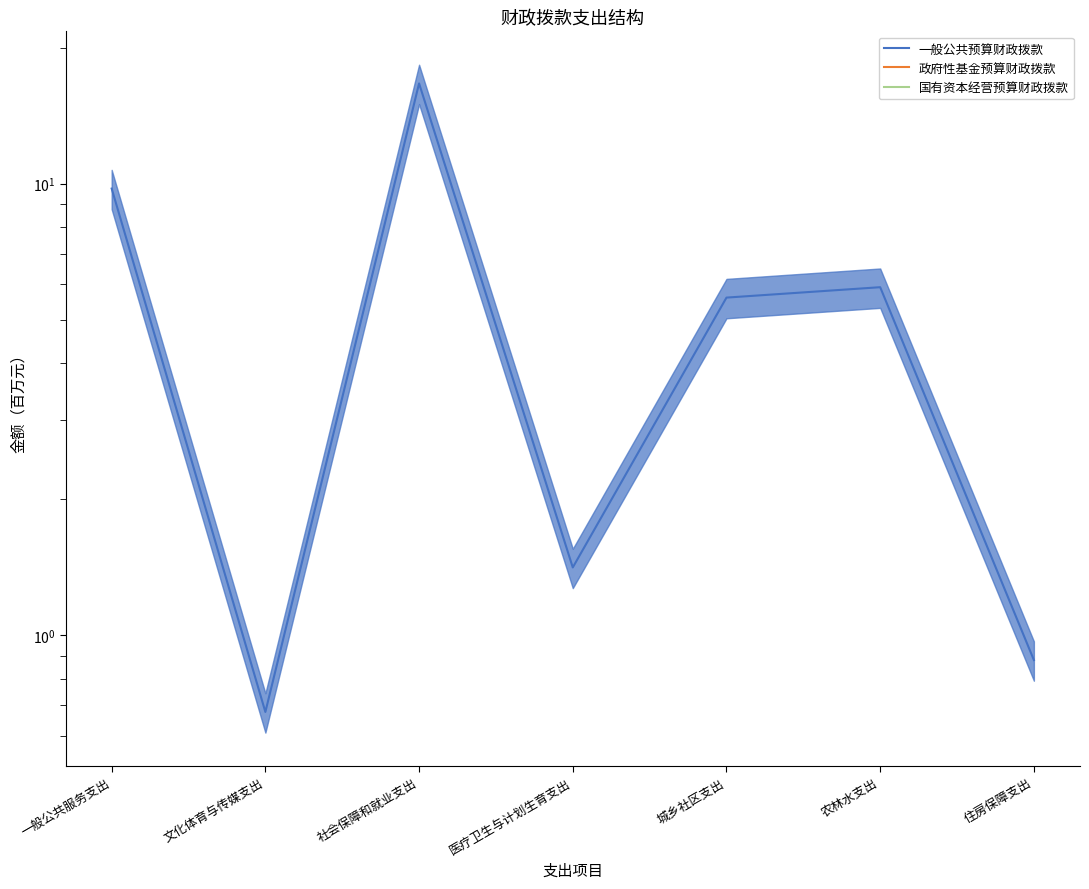

At which label does 一般公共预算财政拨款 first exceed 5?

一般公共服务支出